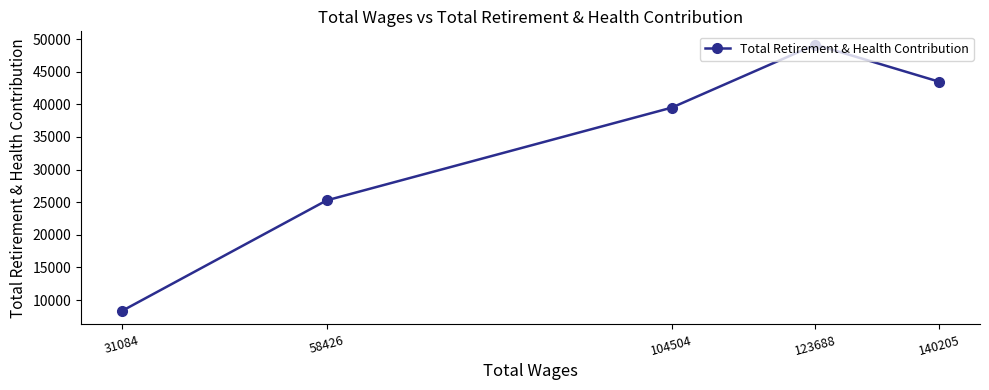

List the labels in order of value, largest first.

123688, 140205, 104504, 58426, 31084